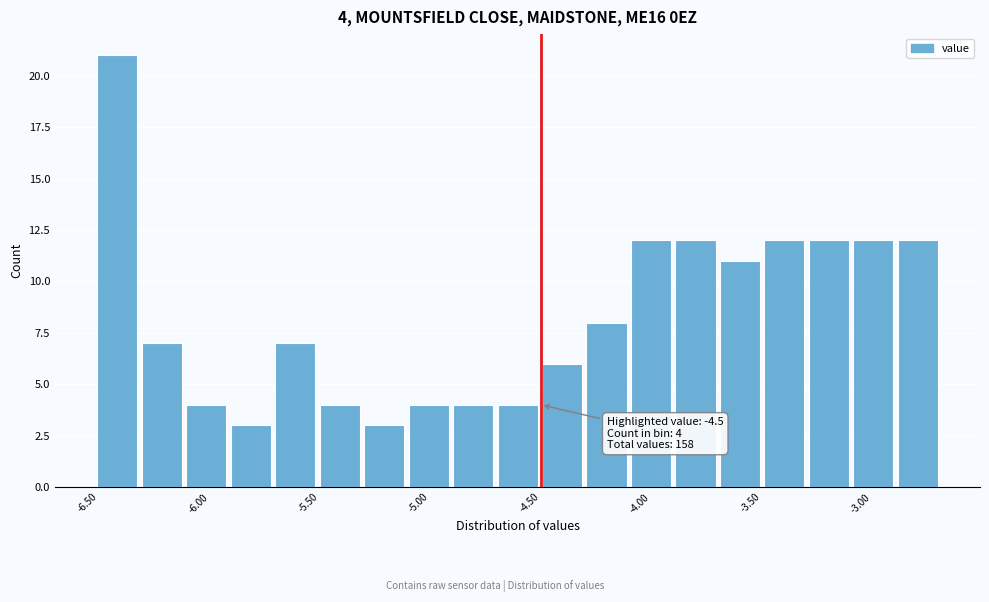

Over which range of the x-axis is the bar tallest?

-6.5 to -6.3